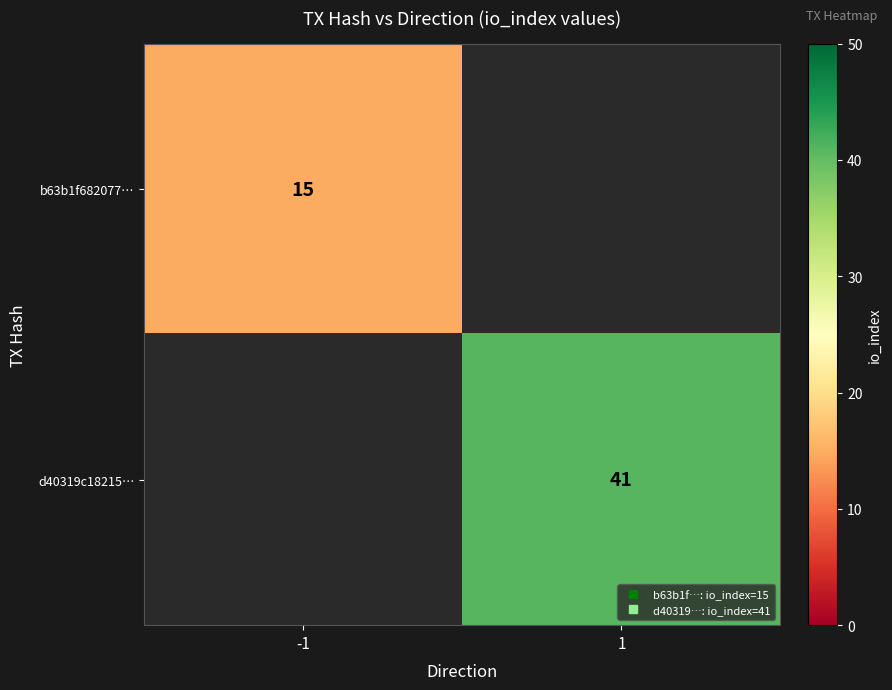

True or false: b63b1f682077… has a value of 6.9 at -1.

False